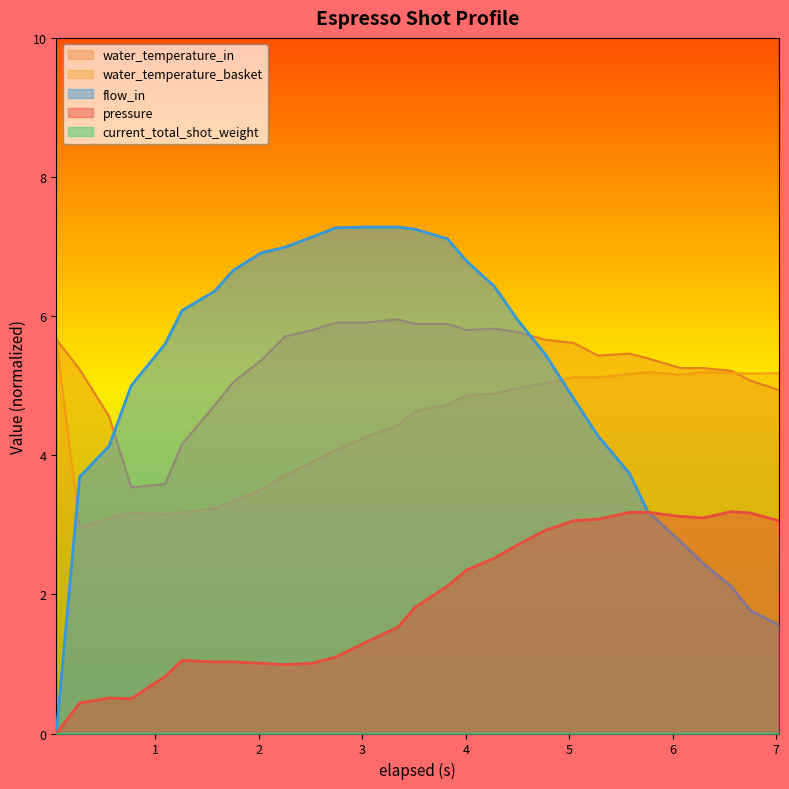

Which series has the widest spread of values?

flow_in